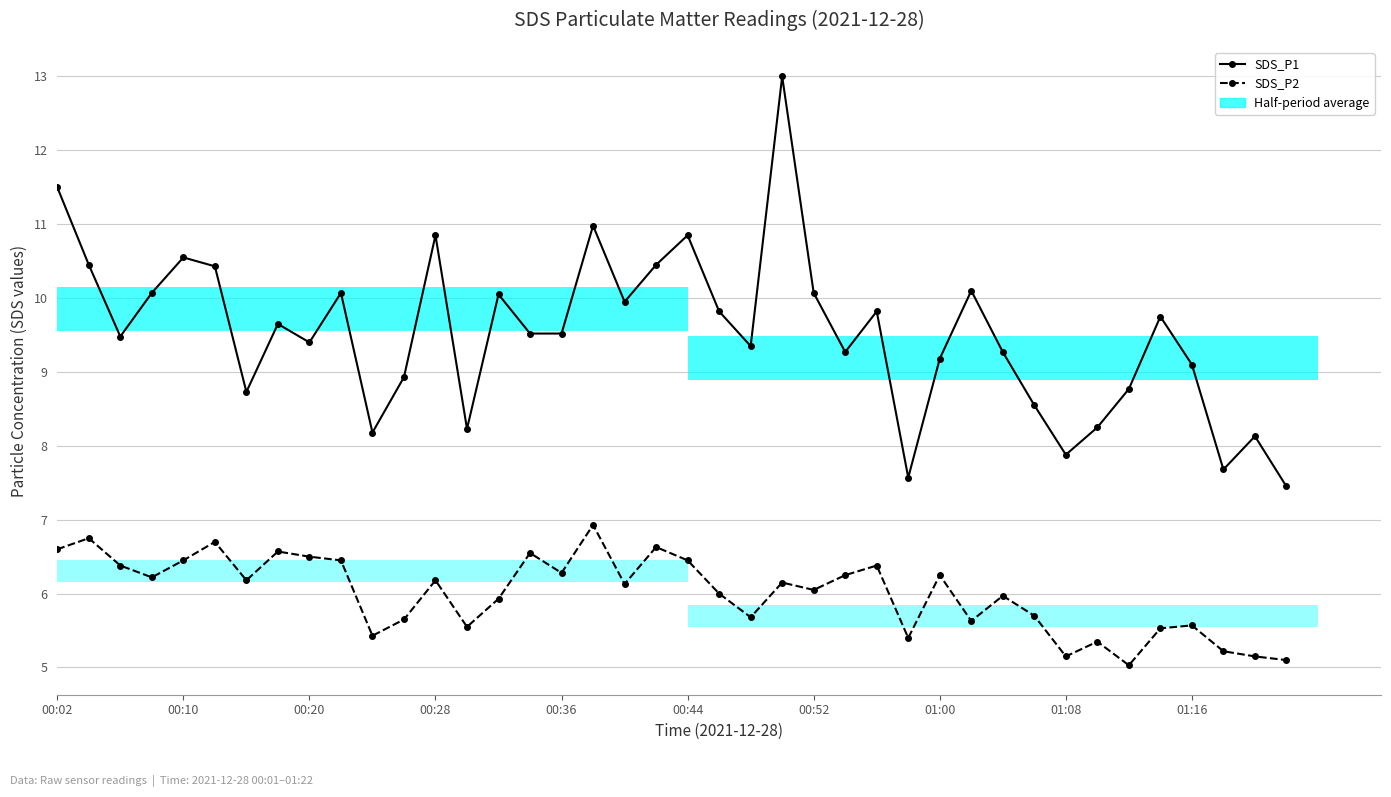

What position from the left is 01:08?

33